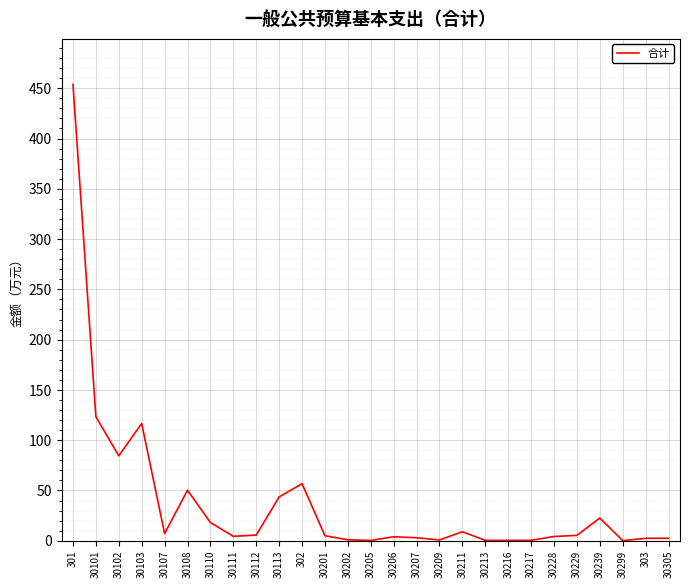

What is the average value?

38.0